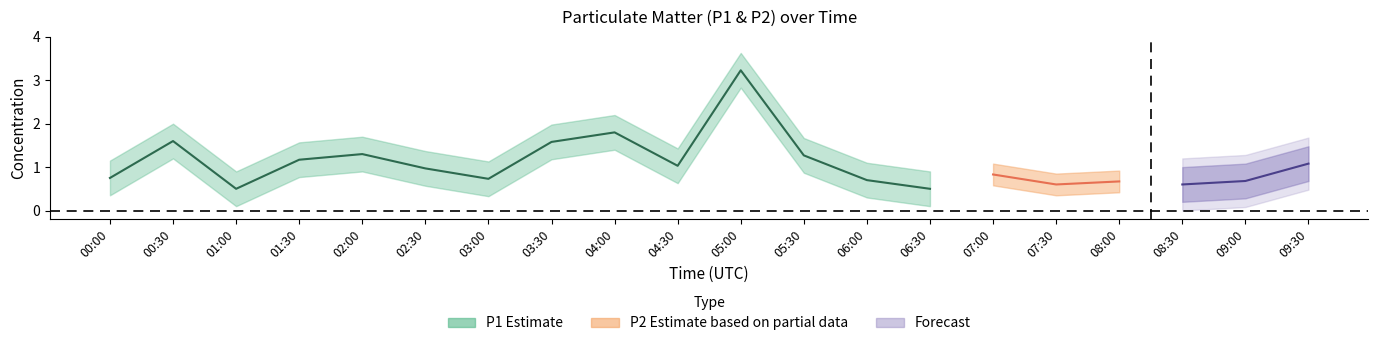

How many data points does each series have?

20